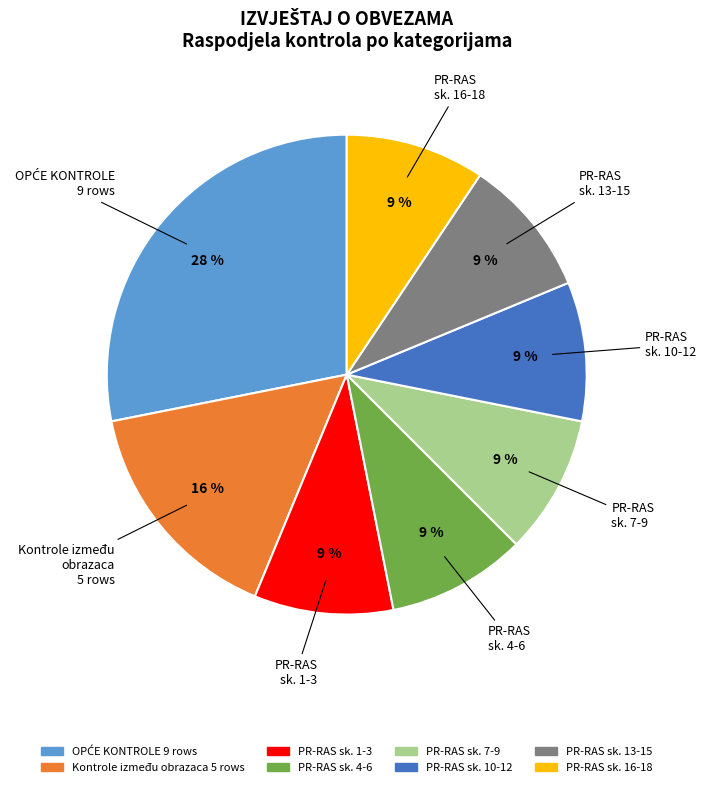

To the nearest percent, what is the average slice percentage?

12%